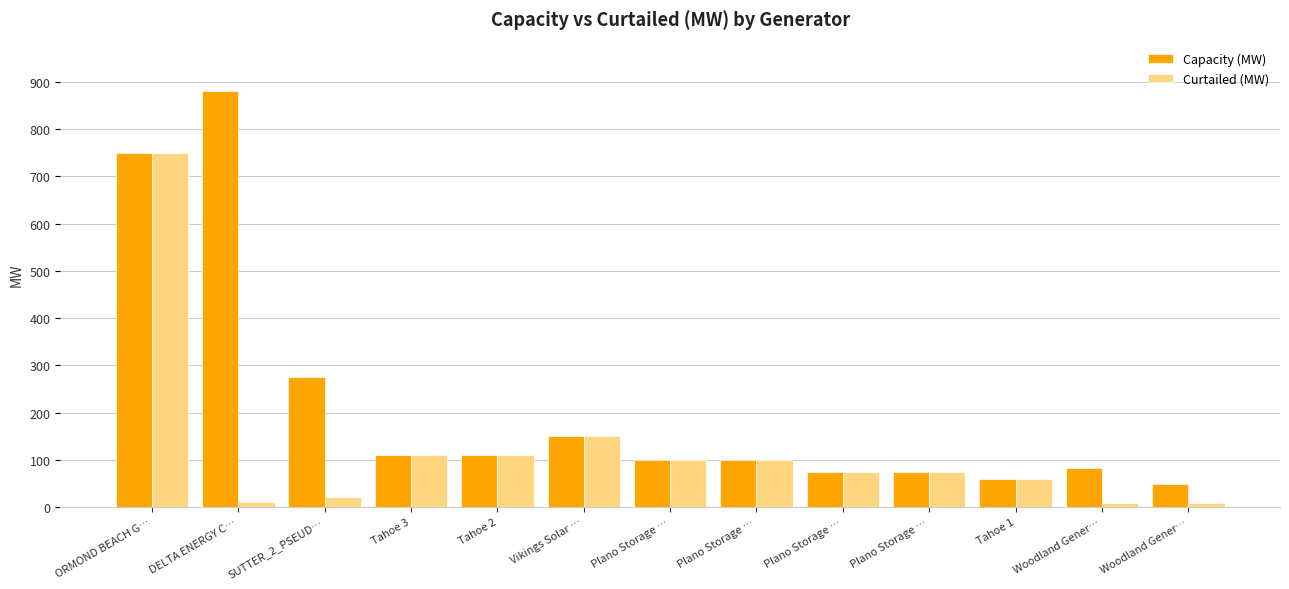

Rank the series by their average value, from lowest to highest.

Curtailed (MW), Capacity (MW)